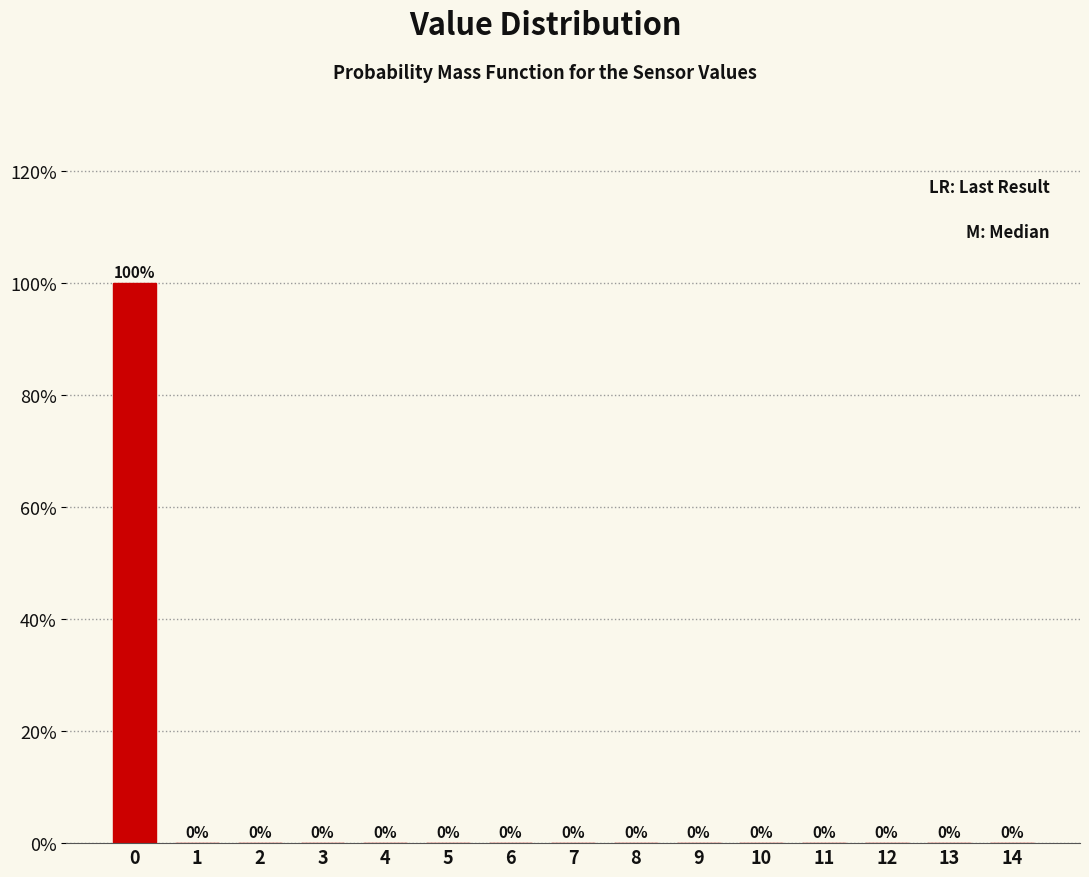

Reading right to left, extract all data points from this chart.

14=0	13=0	12=0	11=0	10=0	9=0	8=0	7=0	6=0	5=0	4=0	3=0	2=0	1=0	0=100